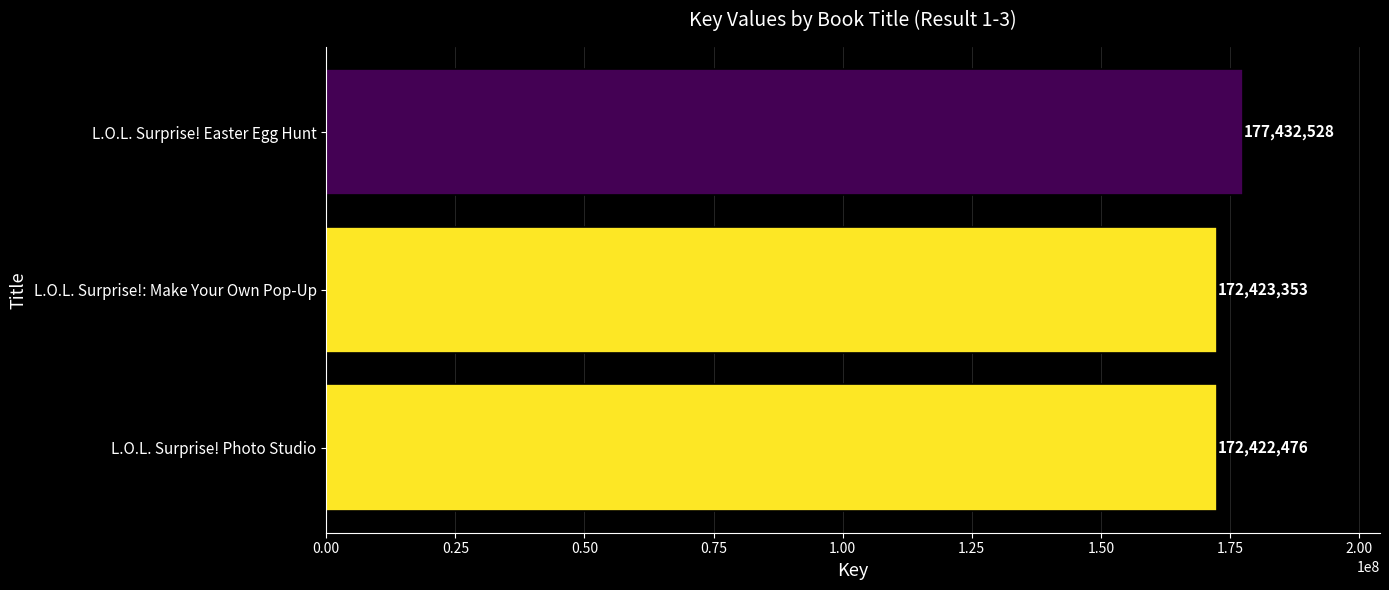

How many data points are less than 172423353?

1